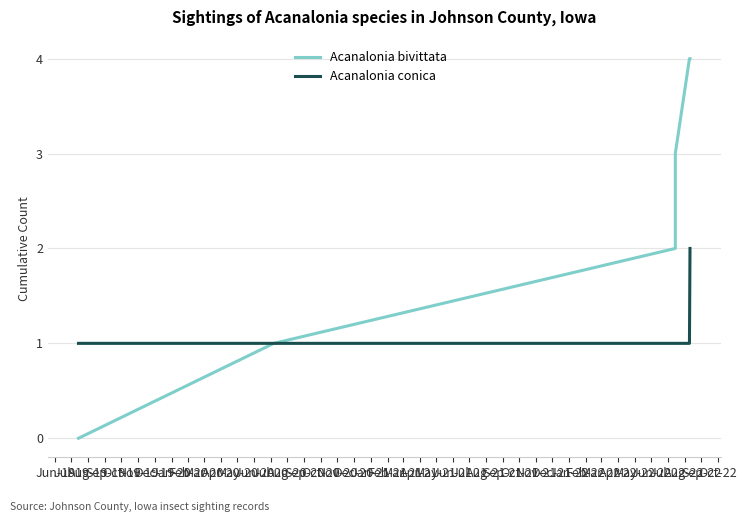

What is the label of the 2nd point from the left?

Jul-19